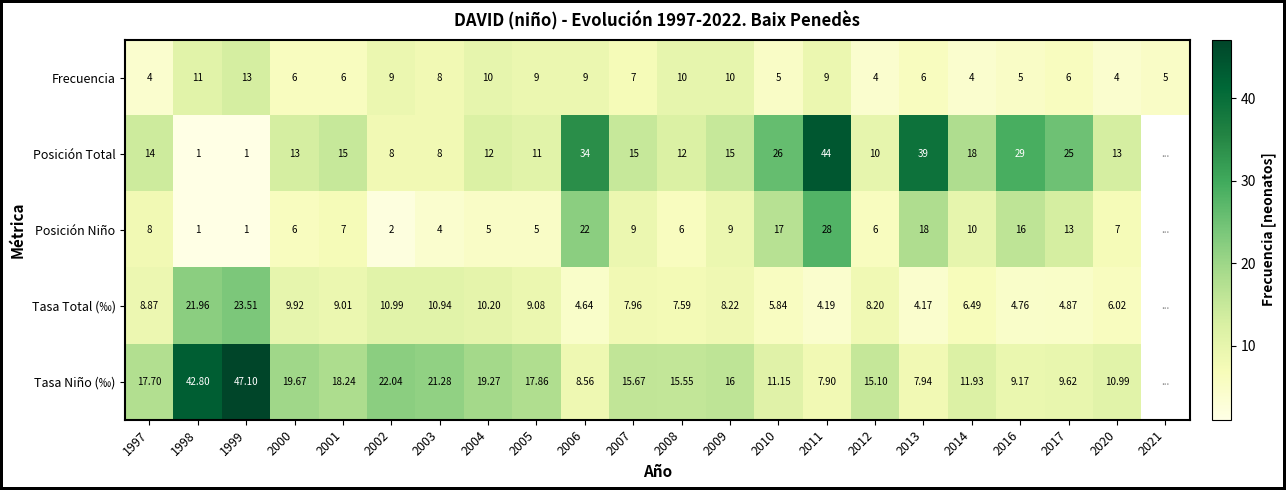

How many values in the Posición Niño series are below 8?

11